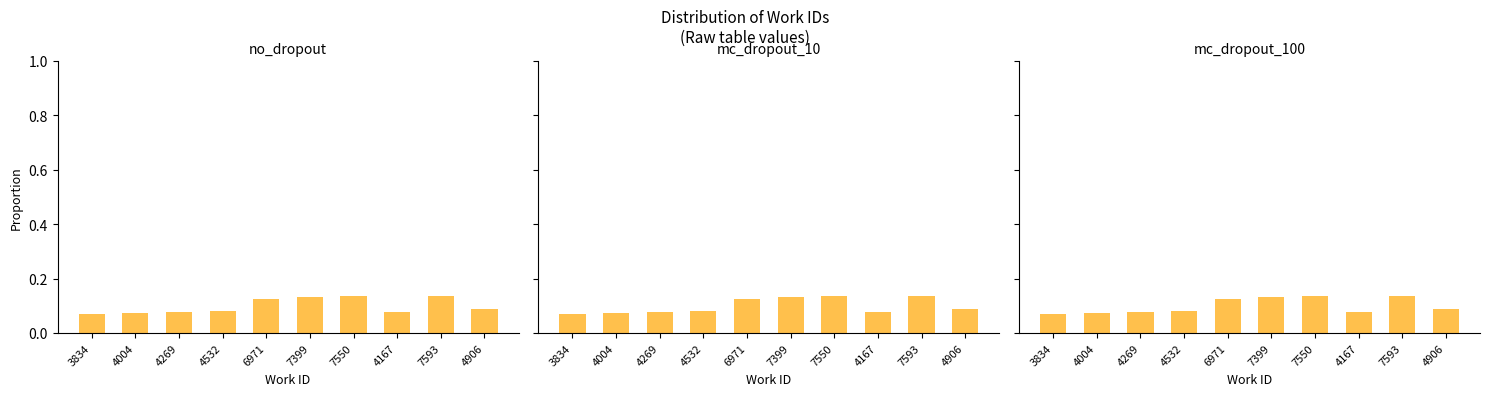

Read the mc_dropout_100 value at 7550.

0.1